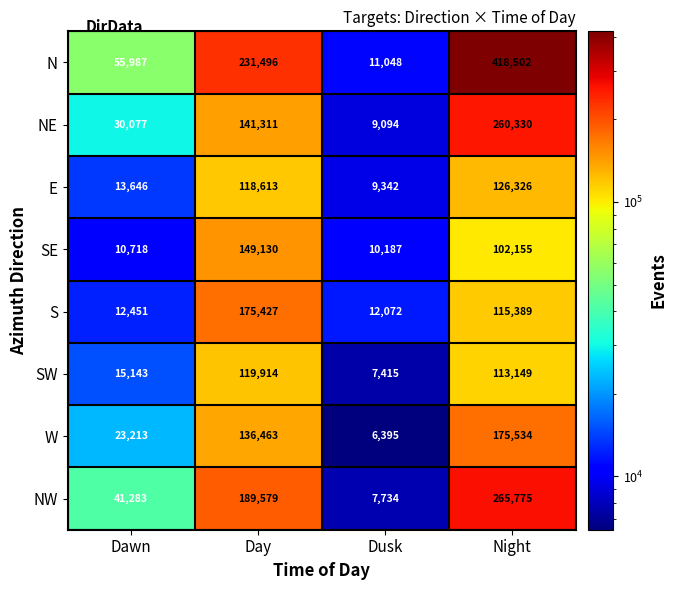

Rank the series by their maximum value, from highest to lowest.

N, NW, NE, W, S, SE, E, SW